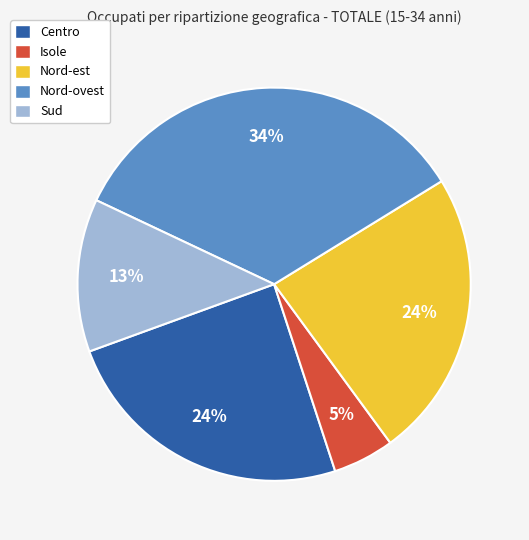

To the nearest percent, what portion does Centro represent?

24%